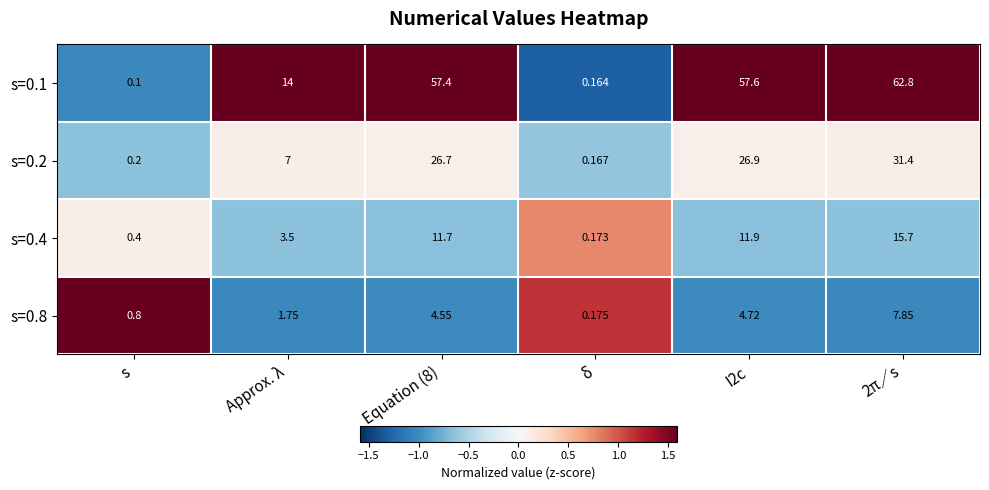

Rank the series at I2c from lowest to highest value.

s=0.8, s=0.4, s=0.2, s=0.1